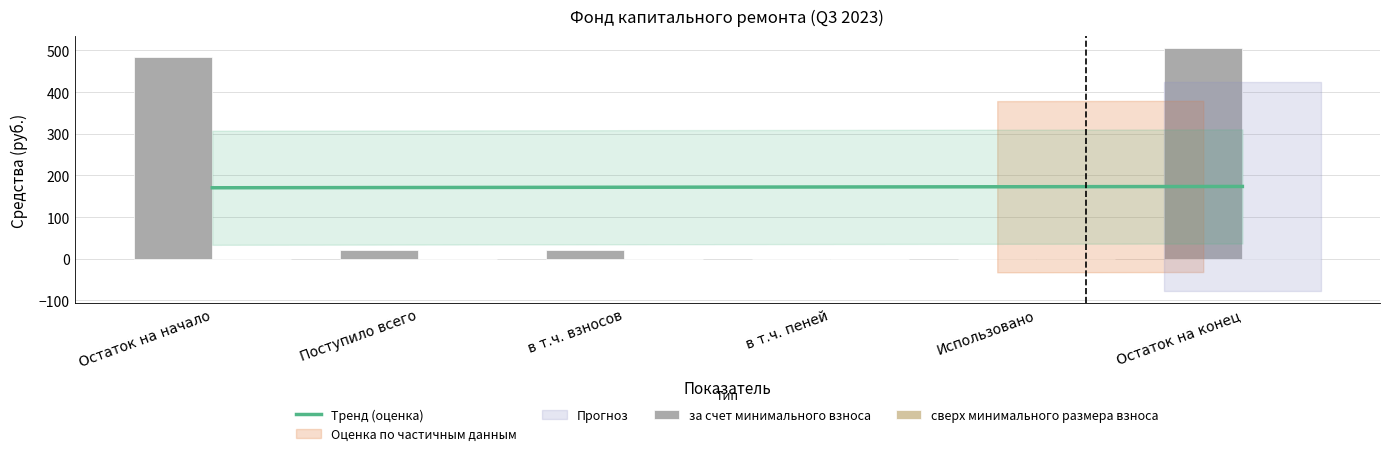

At which category is the sum across all series the highest?

Остаток на конец